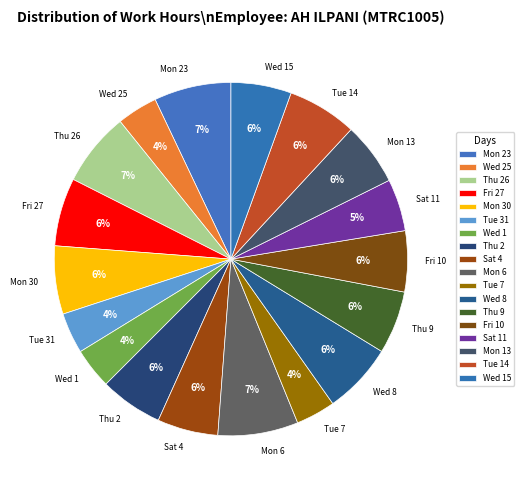

How many slices are in this pie chart?

18